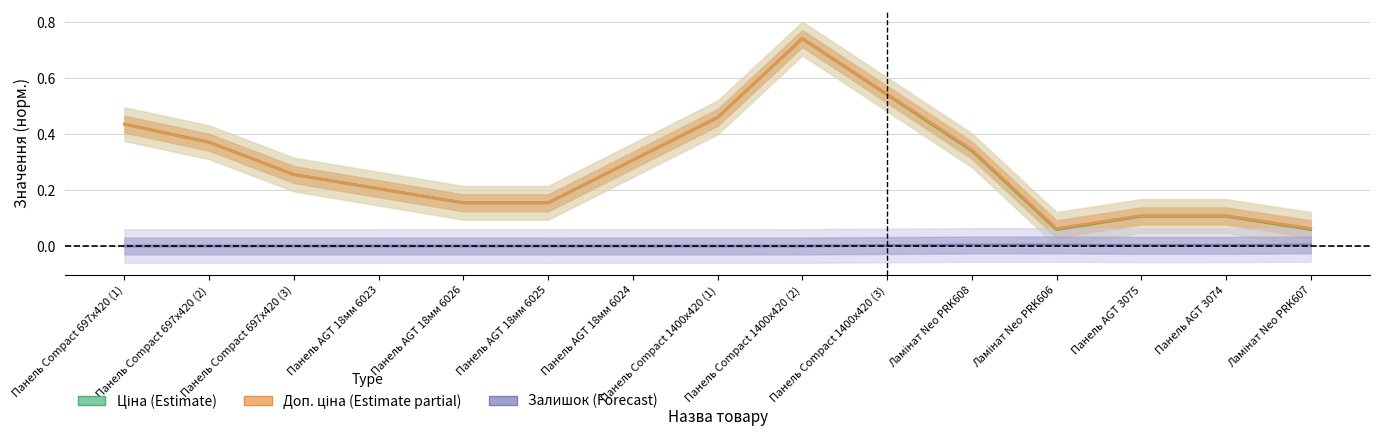

What is the value of the Доп. ціна (Estimate partial) point at the 15th from the left?

0.1